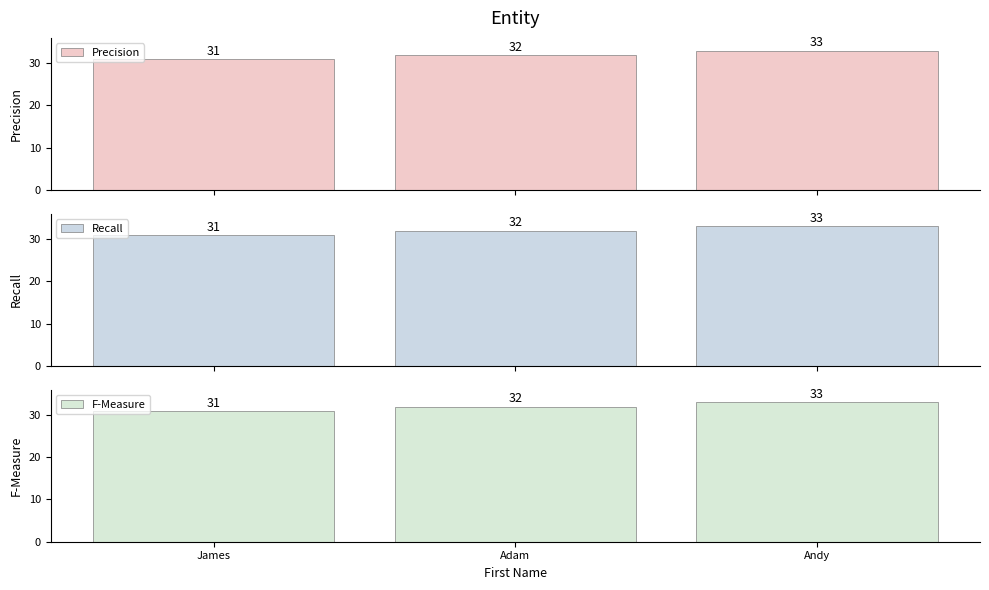

Reading left to right, extract all data points from this chart.

Precision: 31	32	33
Recall: 31	32	33
F-Measure: 31	32	33